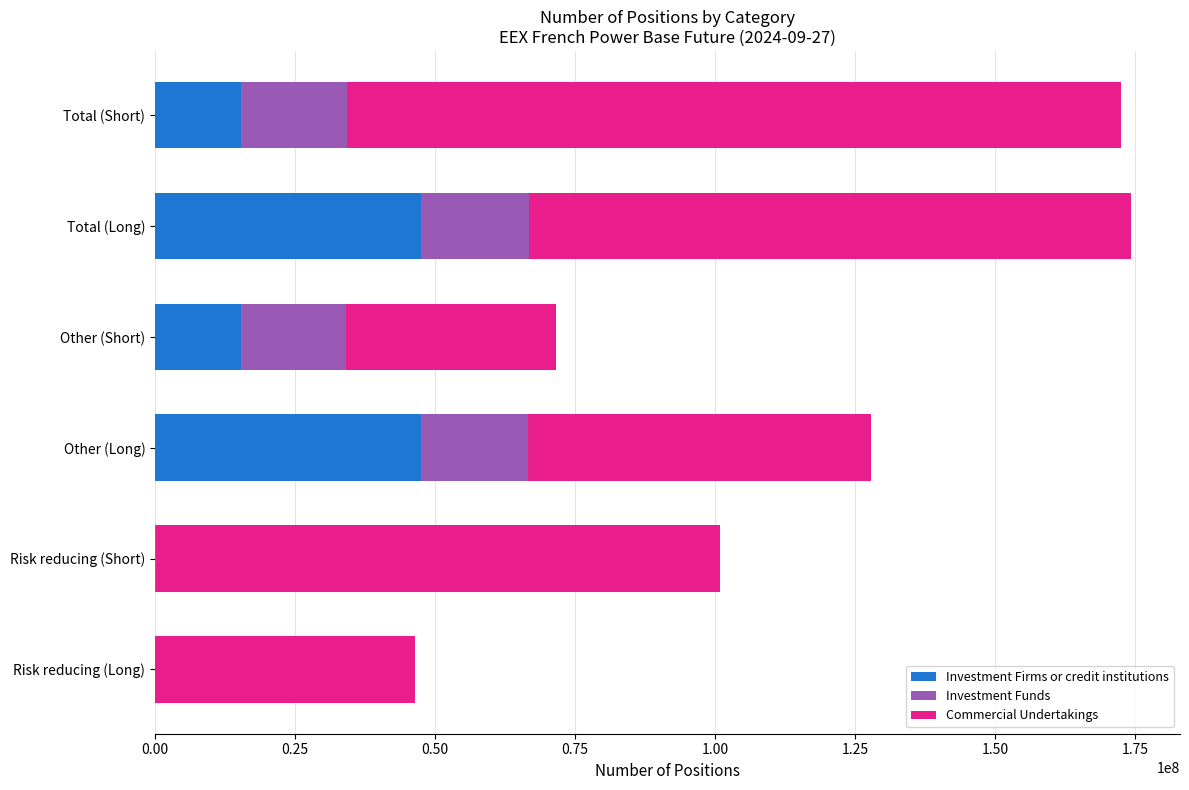

Where is Investment Firms or credit institutions nearest to the value 23809313?

Total (Short)